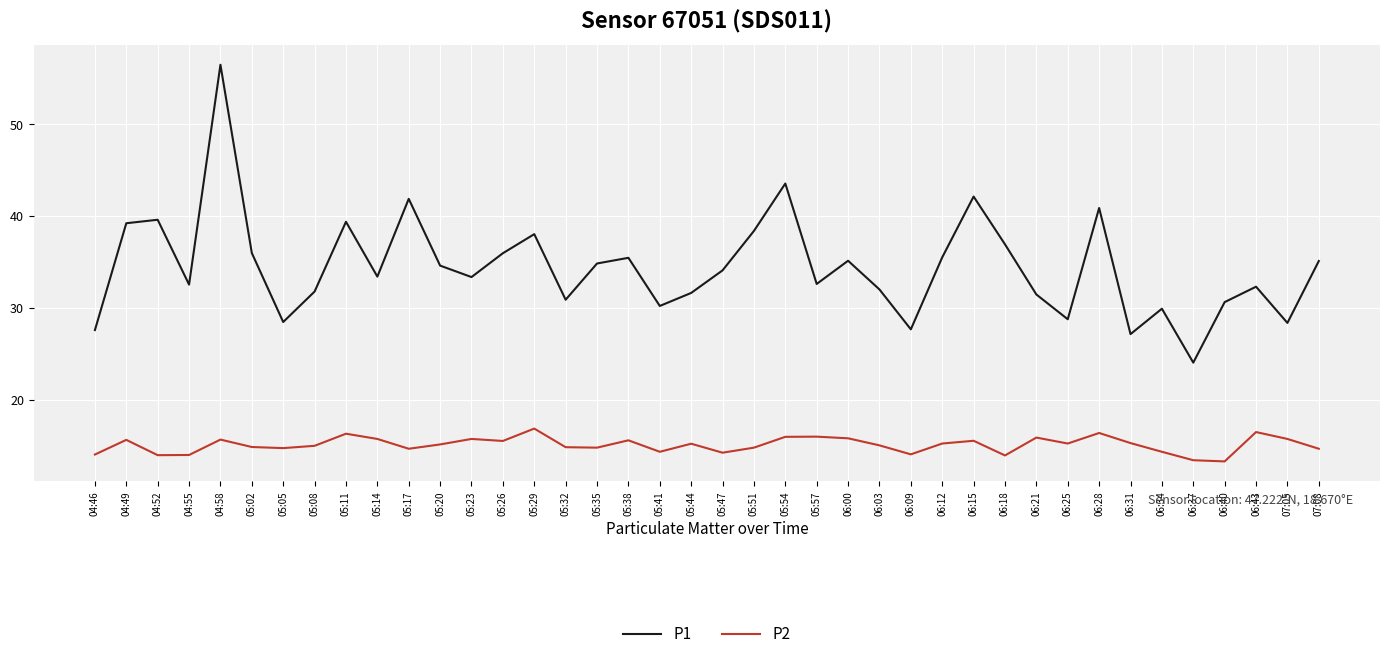

At which category does the chart reach its peak across all series?

04:58